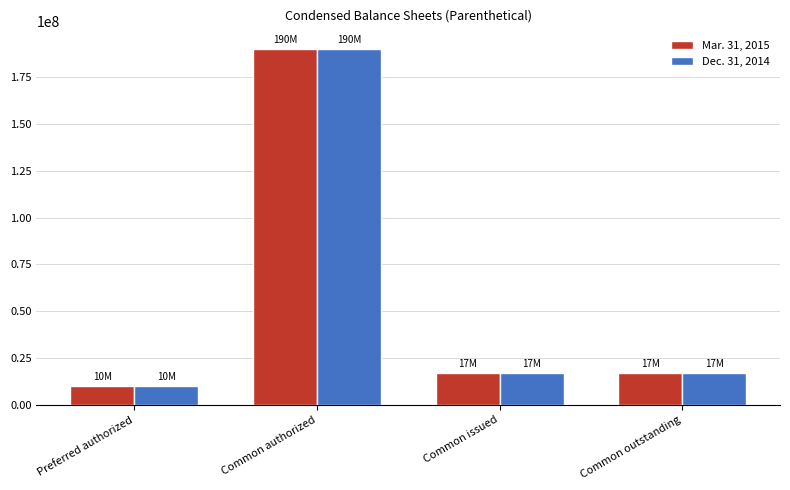

At which label does Dec. 31, 2014 reach its peak?

Common authorized